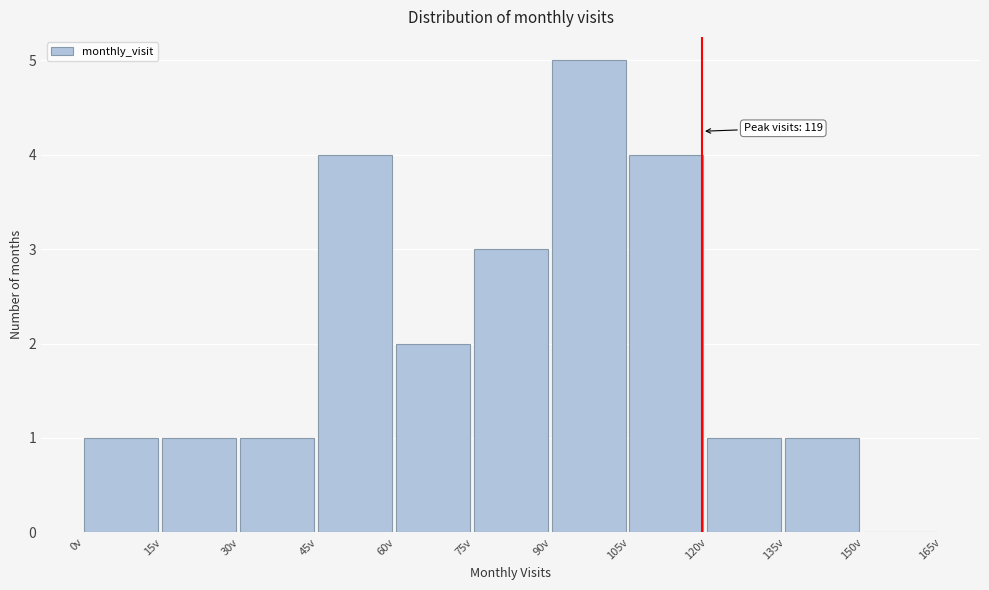

Which range on the x-axis has the tallest bar?

90 to 105